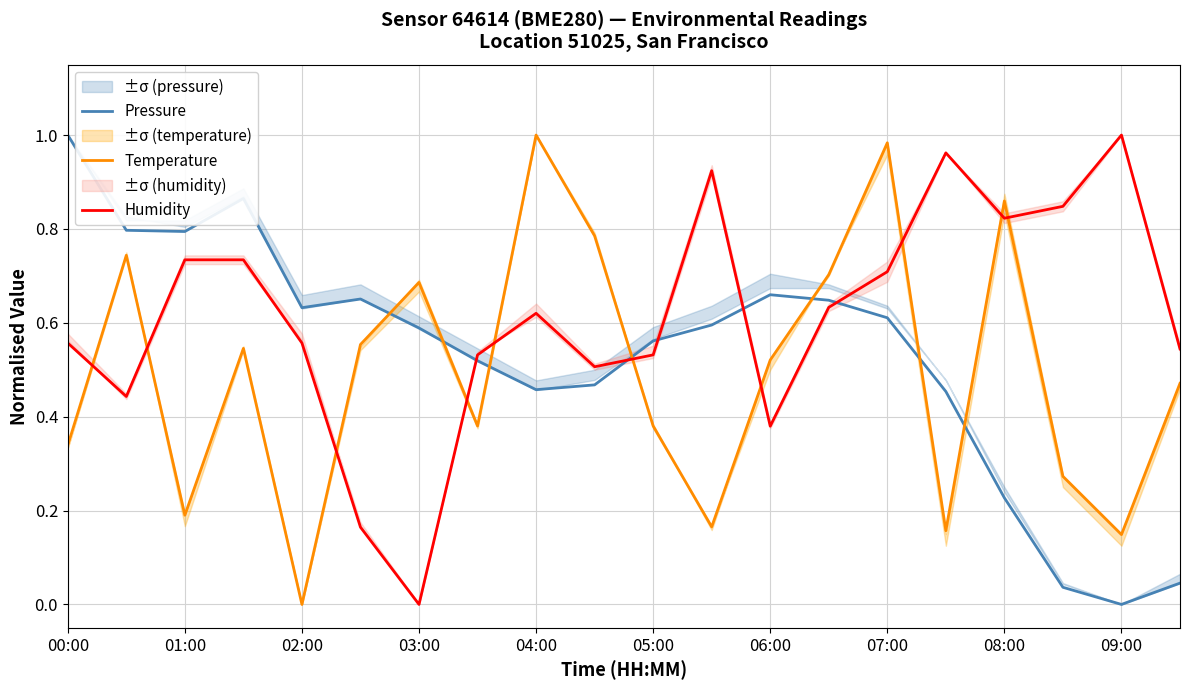

What is the maximum value for Humidity?

1.0